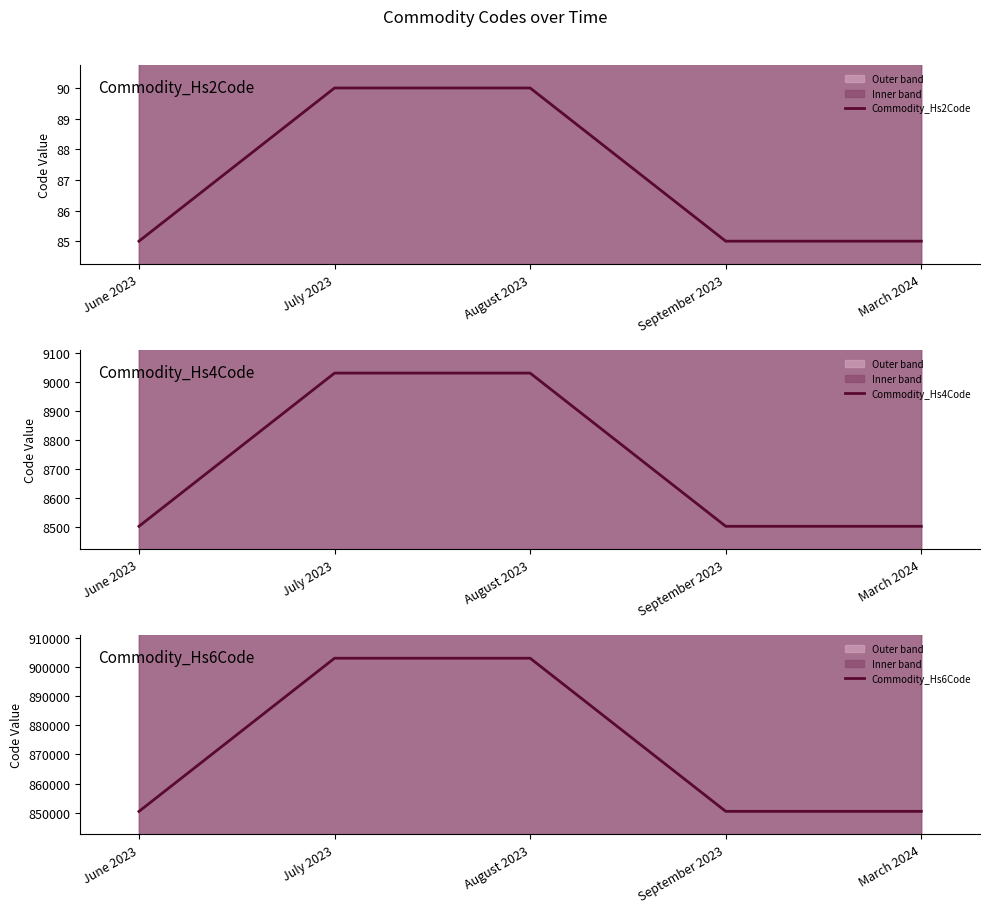

The Commodity_Hs6Code series shows 850431 at June 2023. True or false?

True